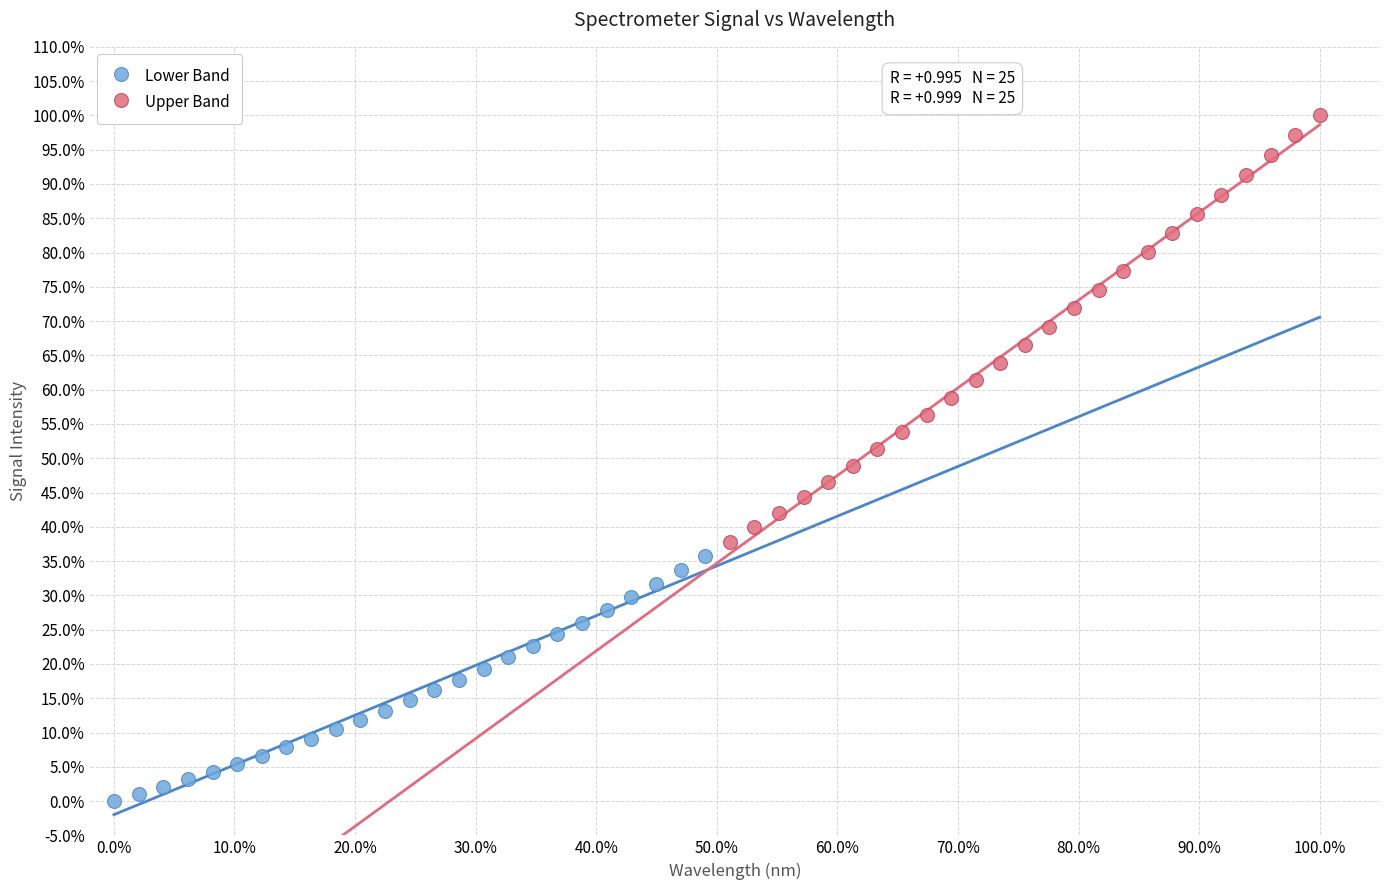

Which series contains the highest Y value?

Upper Band